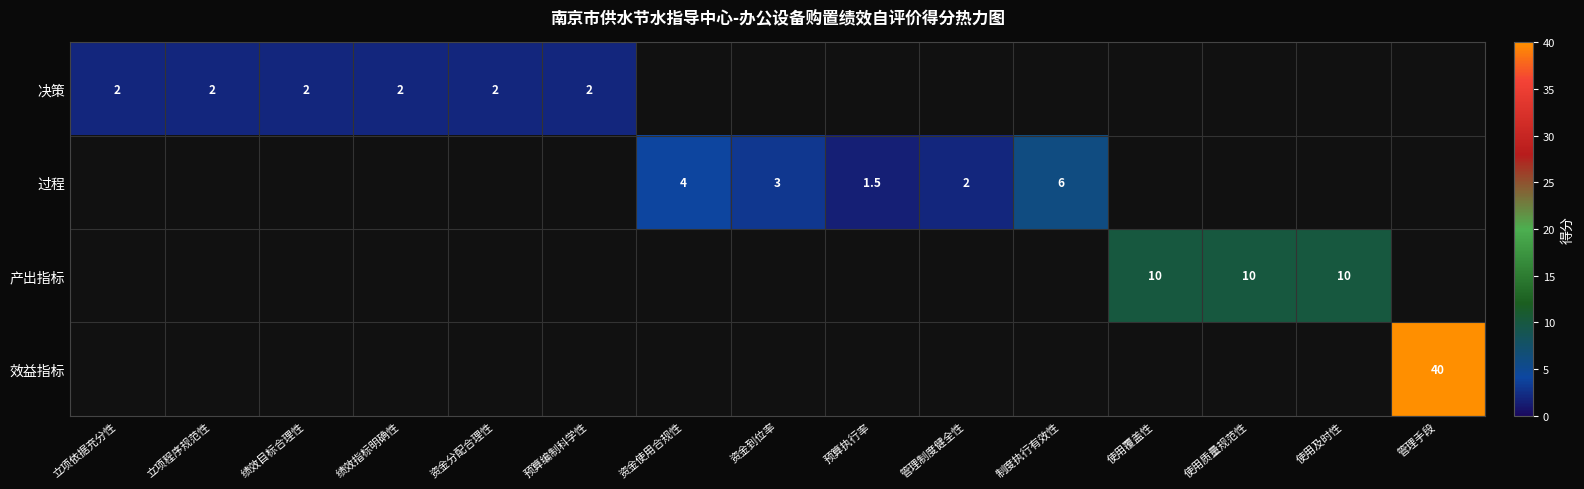

Is it true that 决策 equals 3.5 at 立项程序规范性?

False